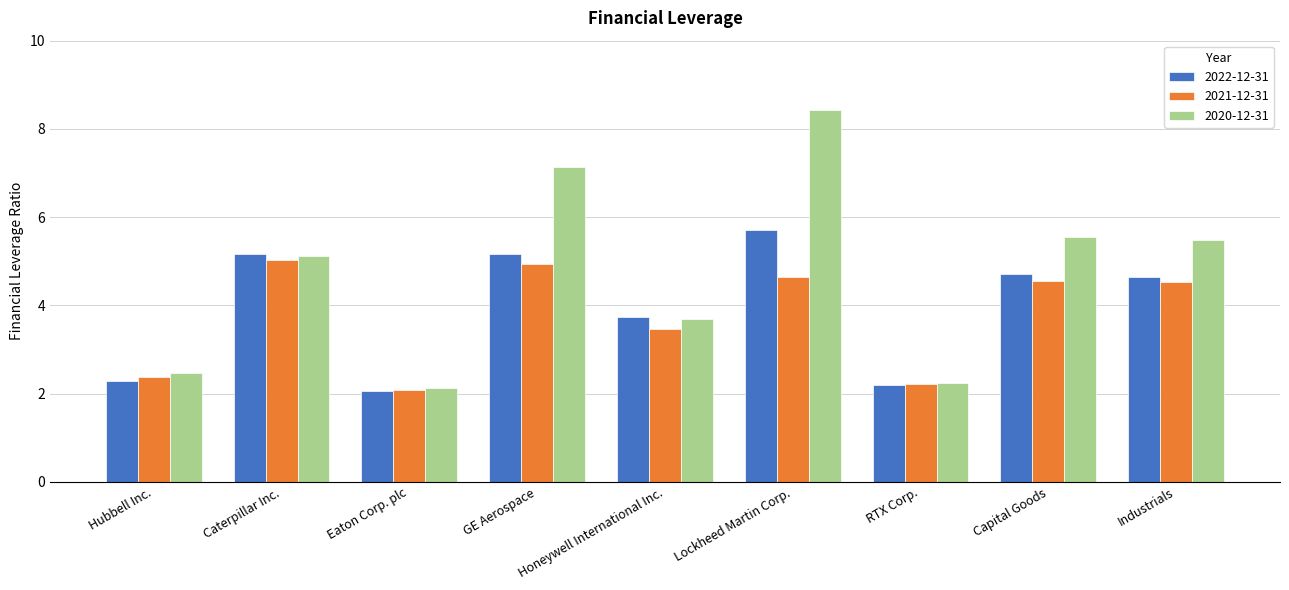

Which series changed the most between RTX Corp. and Industrials?

2020-12-31